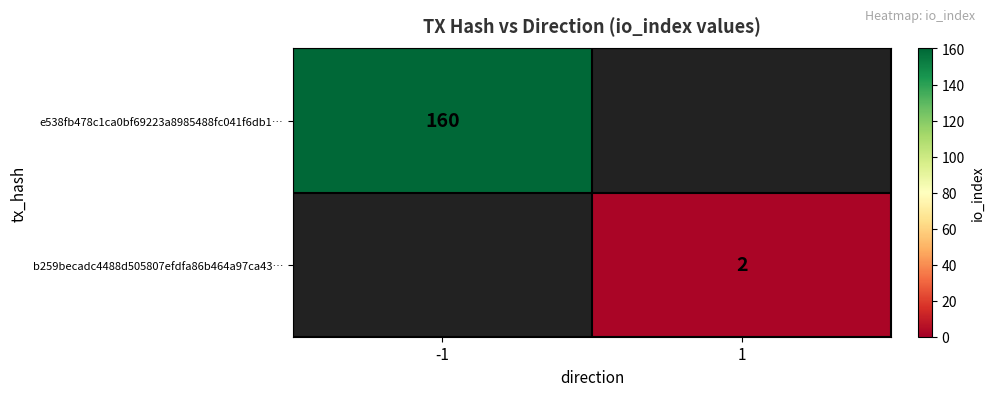

The b259becadc4488d505807efdfa86b464a97ca43… series shows 3 at 1. True or false?

False